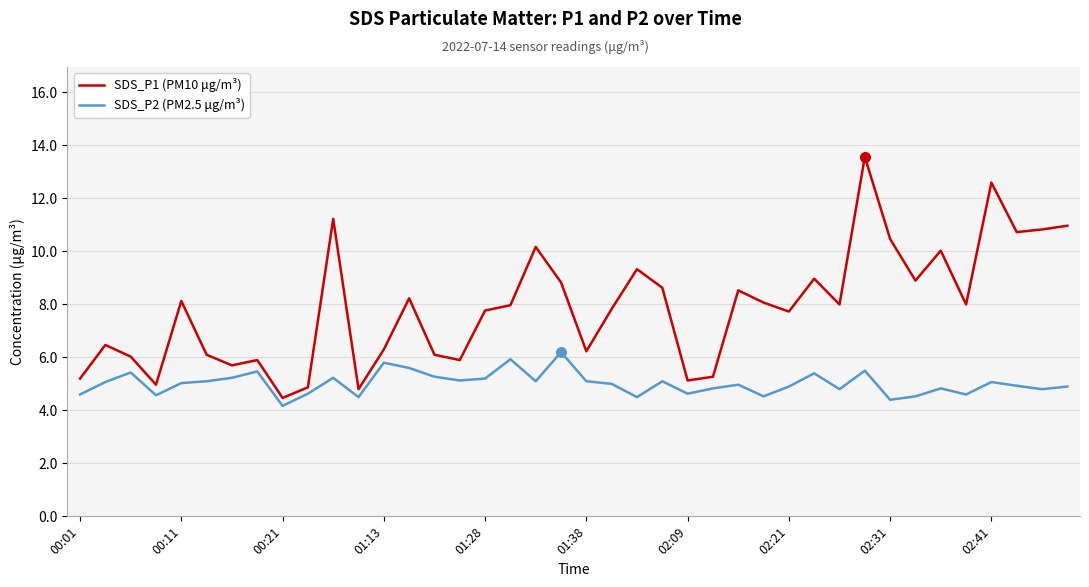

Which series has the largest range (max minus min)?

SDS_P1 (PM10 μg/m³)